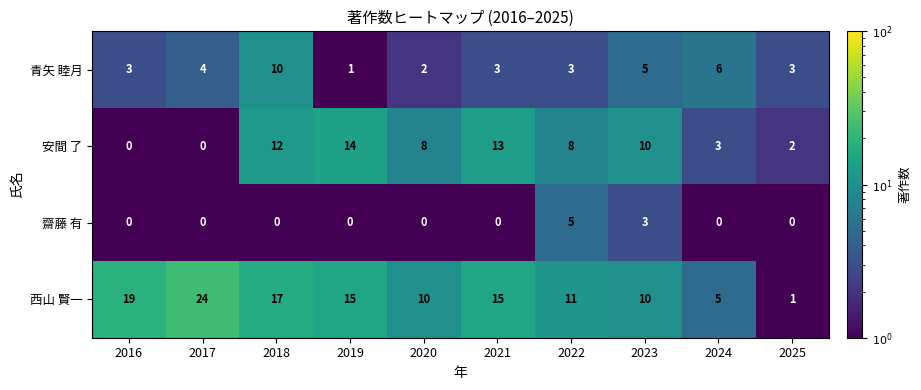

The value of 齋藤 有 at 2024 is 0. True or false?

True